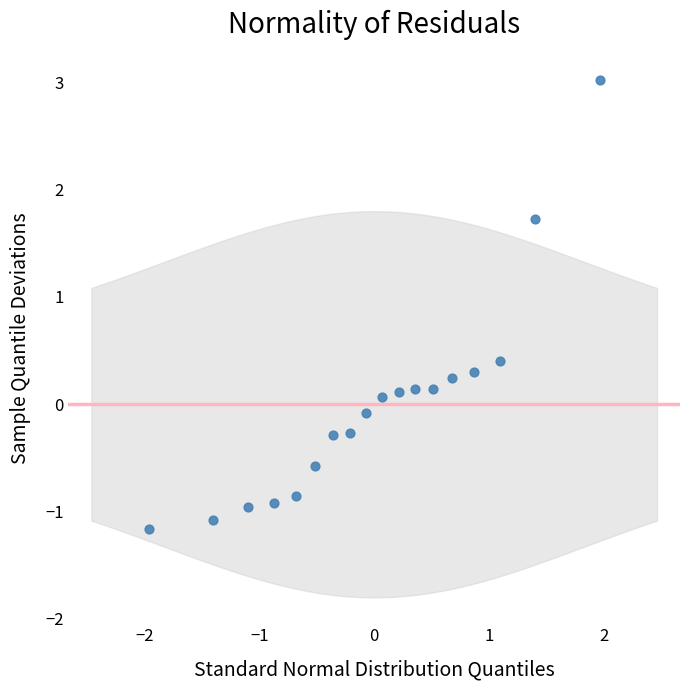

What is the range of Y values (max minus min)?

4.2